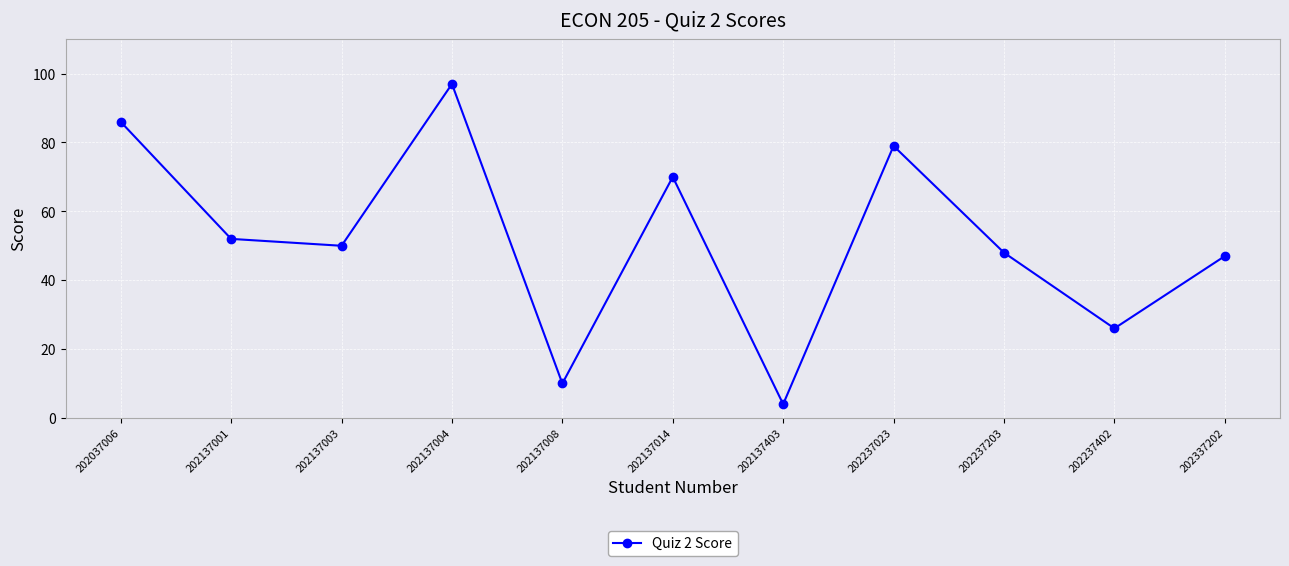

What is the sum of the values at 202137001 and 202237023?

131